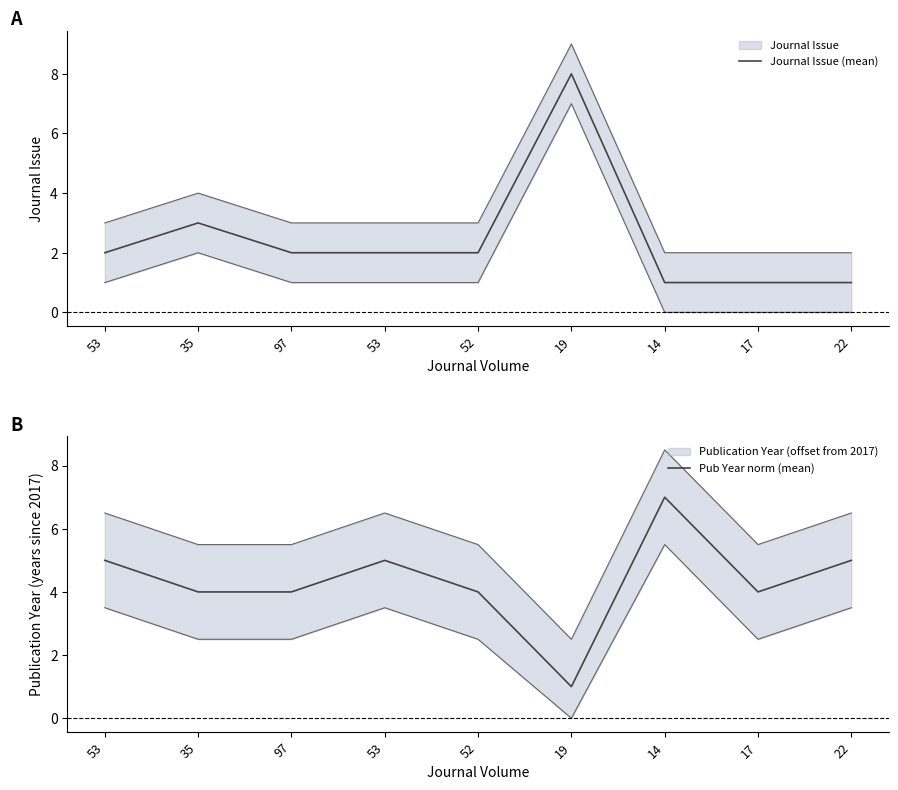

Where do Journal Issue (mean) and Pub Year norm (mean) first cross each other?

52 and 19